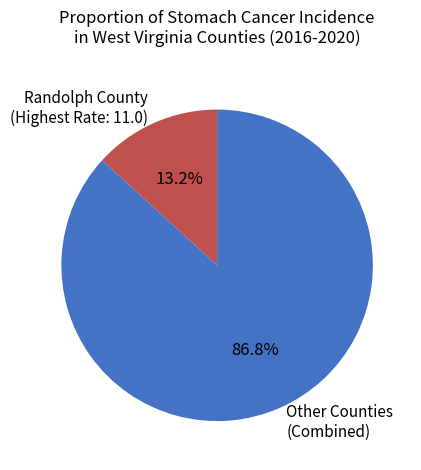

Combined, do Other Counties (Combined) and Randolph County (Highest Rate: 11.0) account for over 50%?

Yes